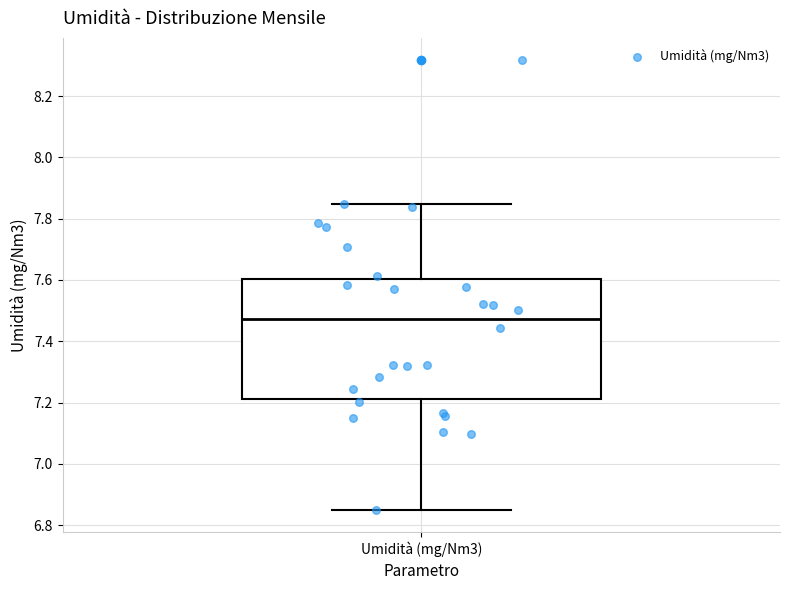

Read this box plot against the y-axis: the position of the median line, the range covered by the box, and the ends of both whiskers. The values are not printed on the chart, so give them approximately, as read against the axis.

median 7.48, box 7.22 to 7.60, whiskers 6.86 to 7.84